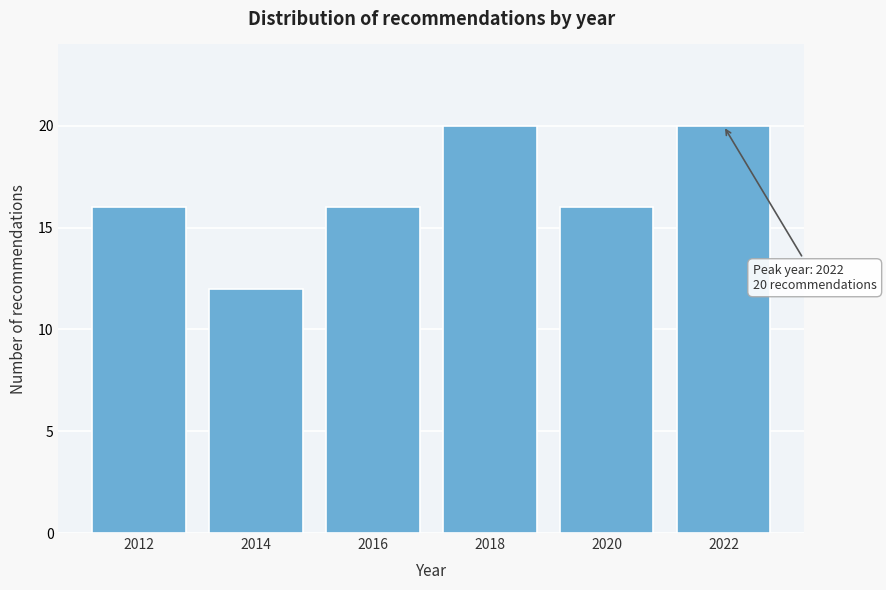

Reading left to right, extract all data points from this chart.

2012=16	2014=12	2016=16	2018=20	2020=16	2022=20